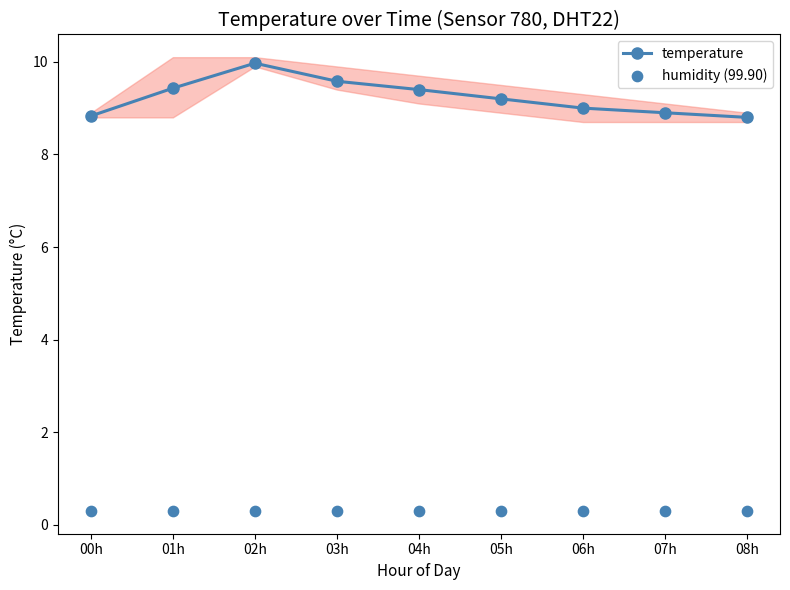

What is the total value across all series at 02h?

10.3